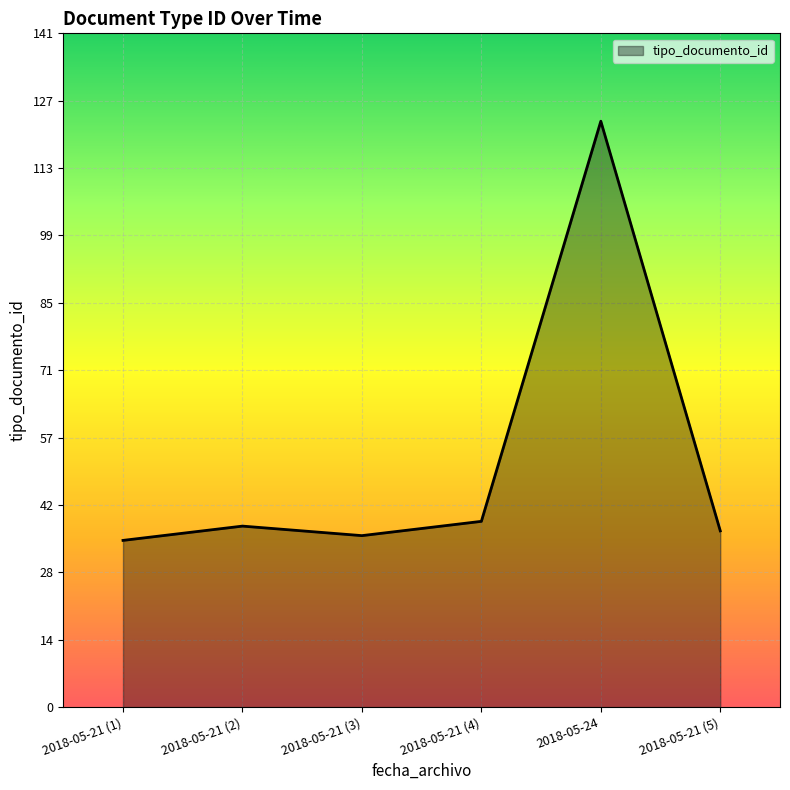

What is the smallest value displayed?

35